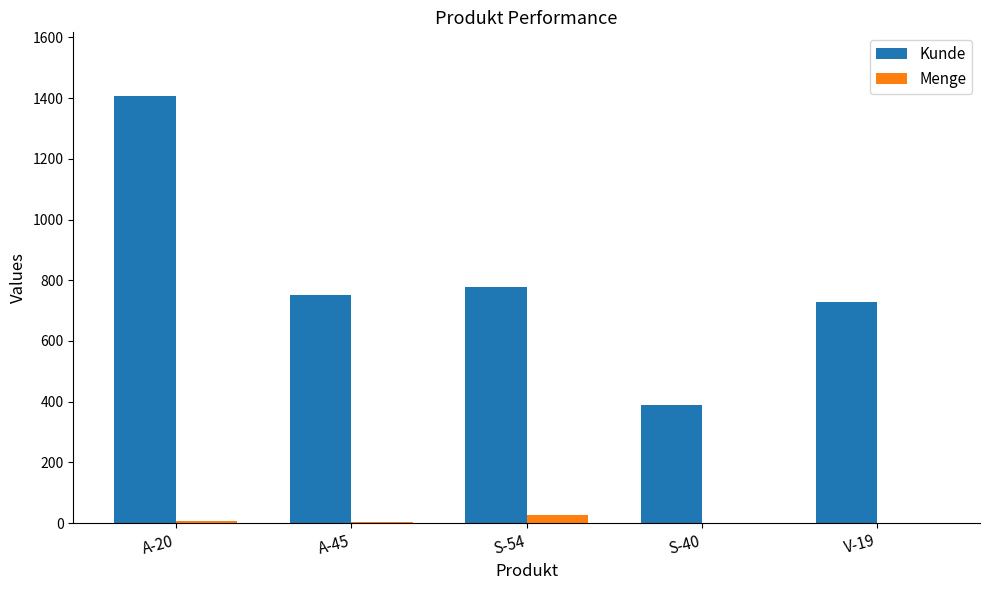

Which series changed the most between A-20 and S-54?

Kunde